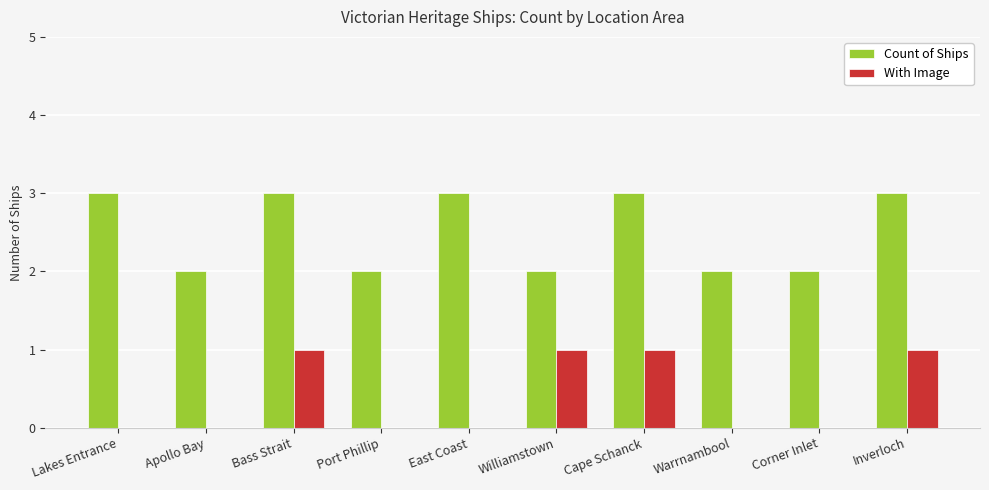

What is the maximum value shown in the chart?

3